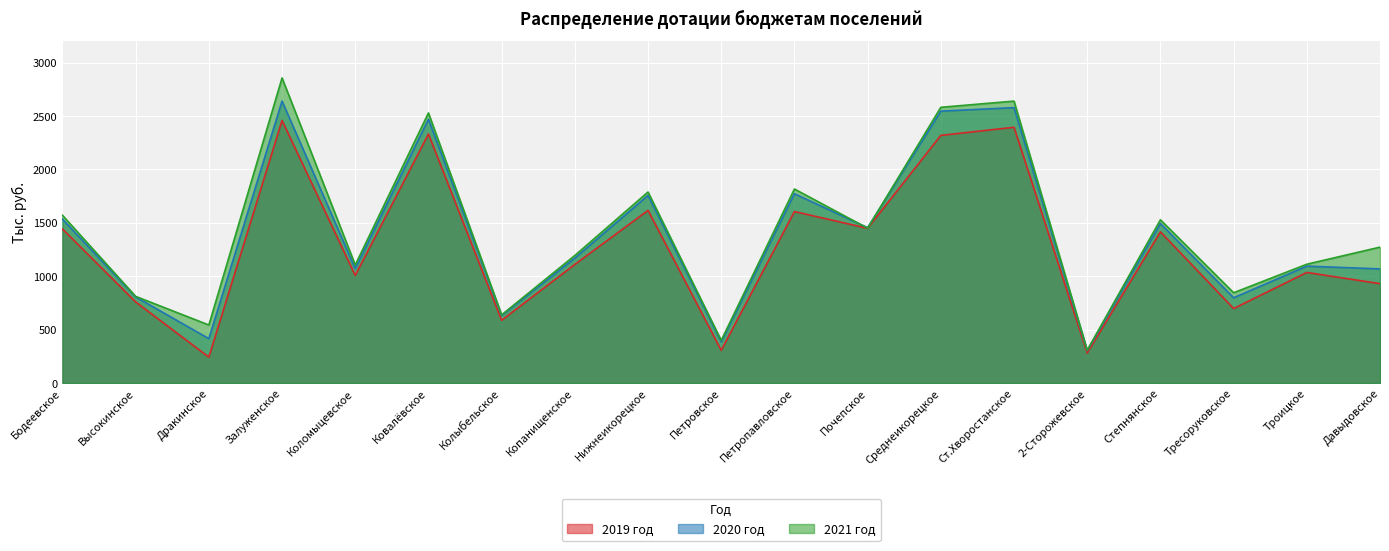

True or false: 2019 год has more than 2 points higher than both neighbors.

True